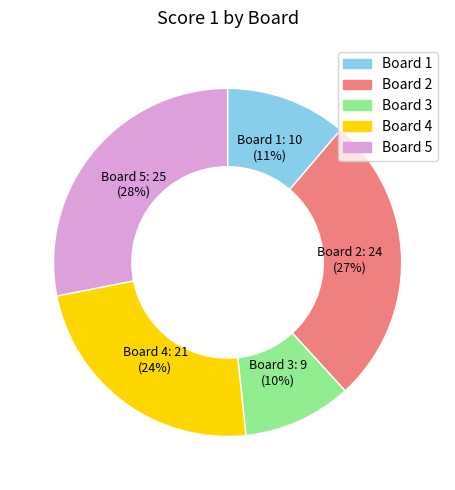

Is there a majority slice in this chart?

No